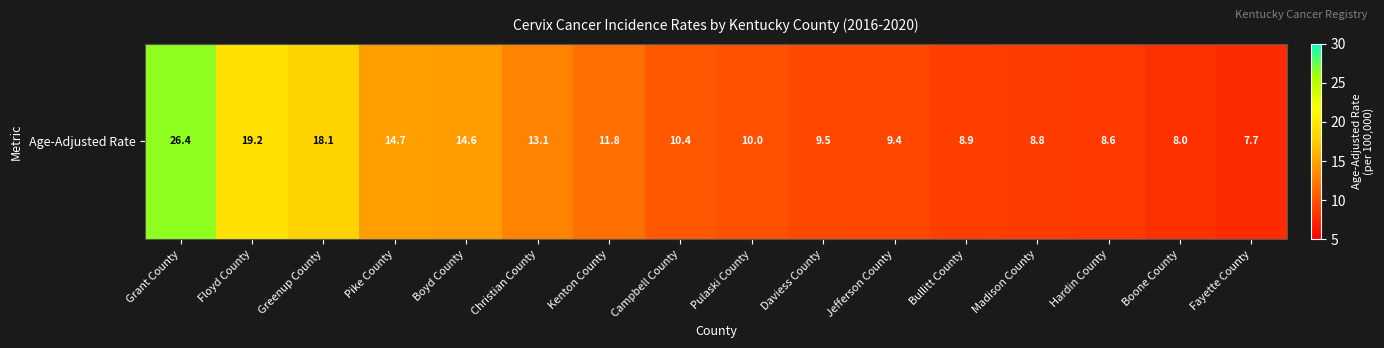

What is the greatest value displayed?

26.4